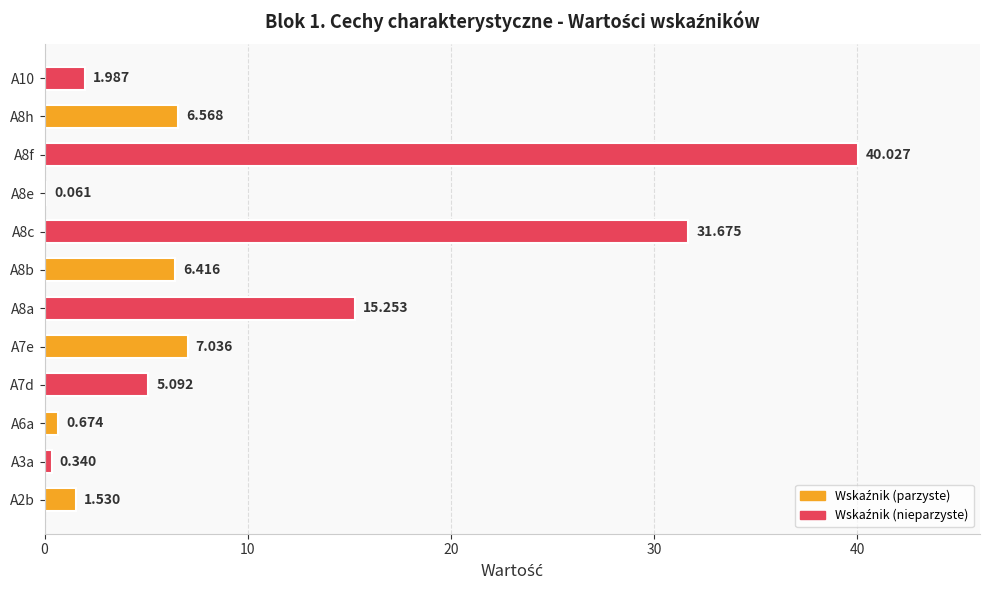

What is the maximum value shown in the chart?

40.0